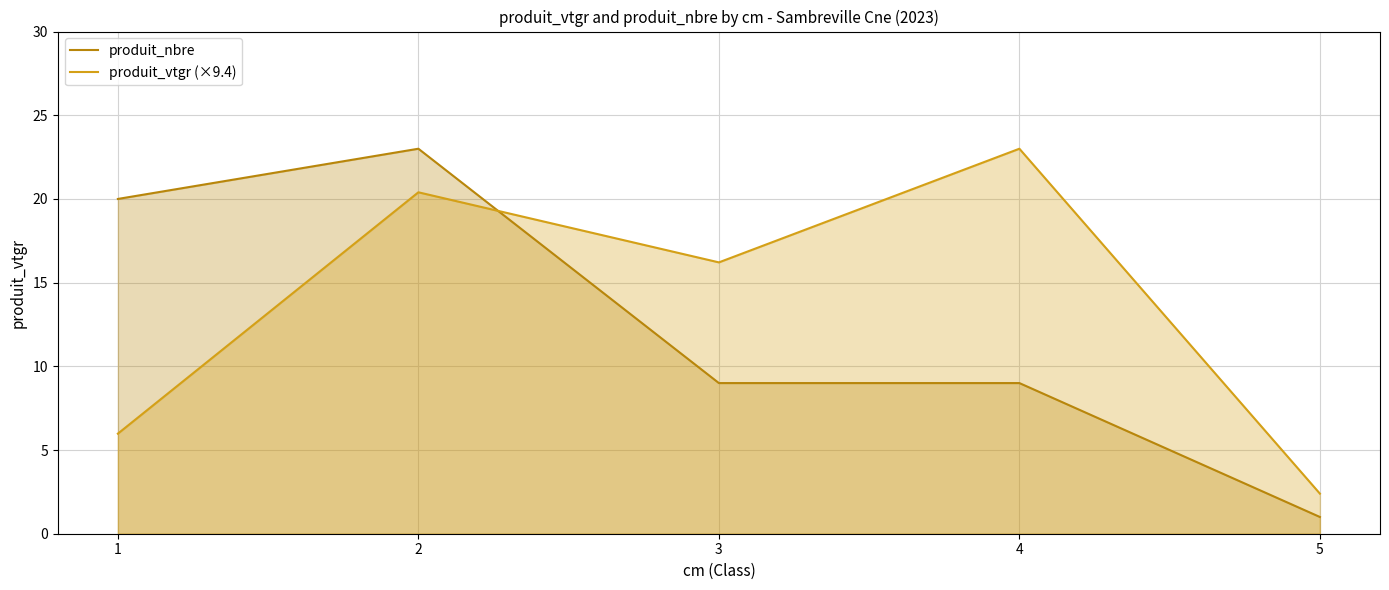

Does the chart display data point markers on the line(s)?

No